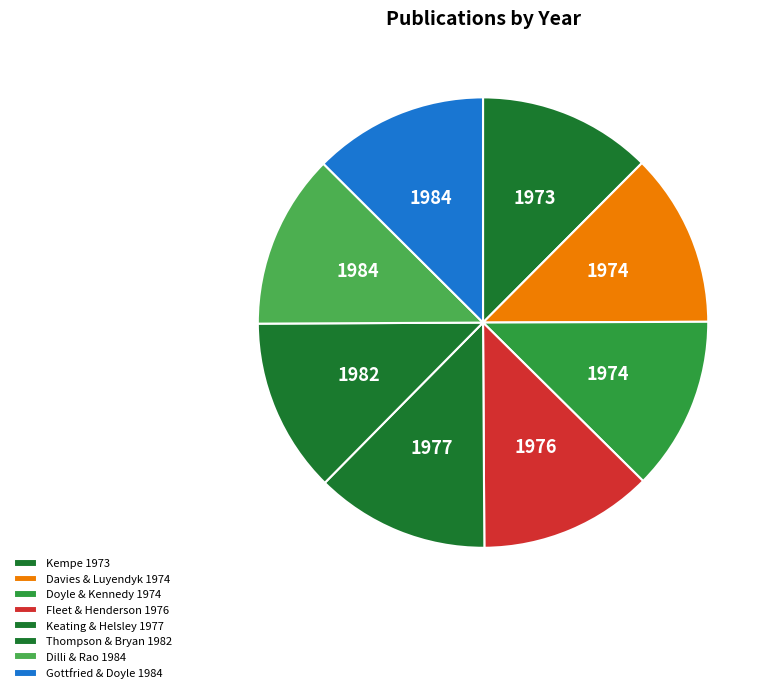

Does Doyle & Kennedy 1974 represent more than half of the total?

No